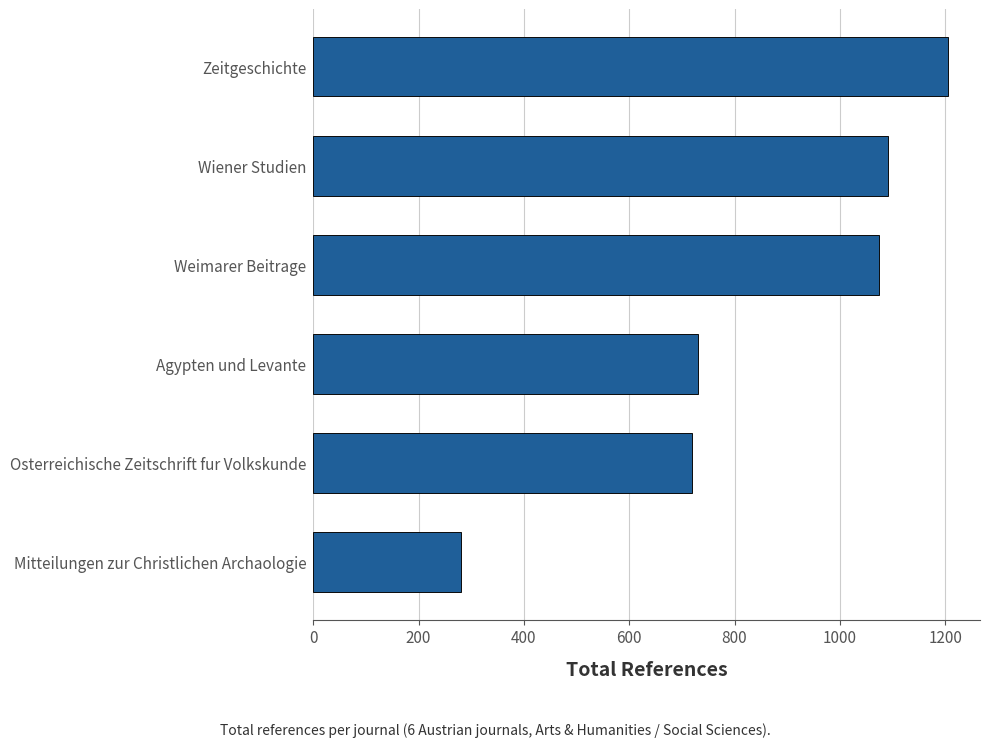

What is the change in value from Mitteilungen zur Christlichen Archaologie to Wiener Studien?

+812